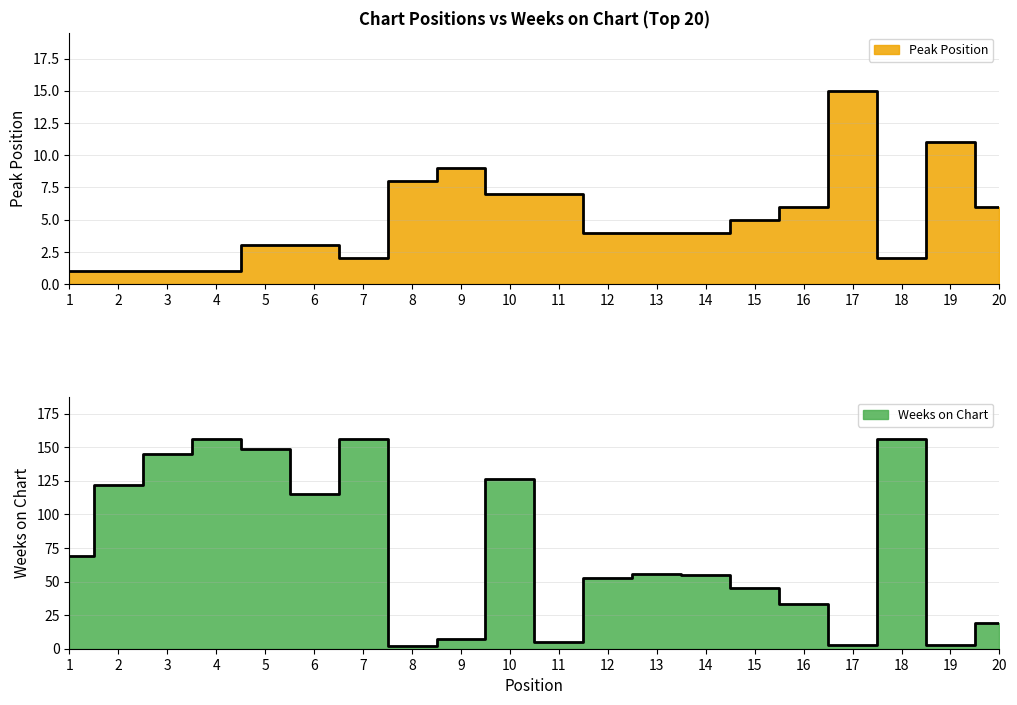

At how many categories does at least one series exceed 6?

20